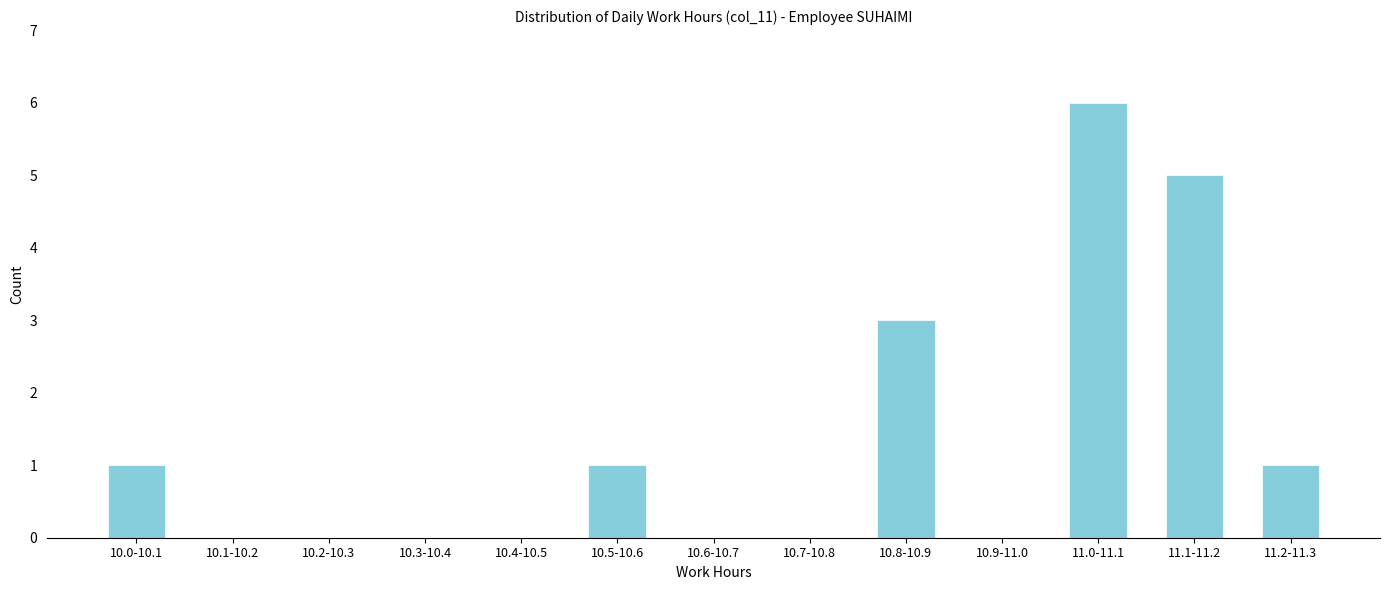

Reading left to right, extract all data points from this chart.

10.0-10.1=1	10.1-10.2=0	10.2-10.3=0	10.3-10.4=0	10.4-10.5=0	10.5-10.6=1	10.6-10.7=0	10.7-10.8=0	10.8-10.9=3	10.9-11.0=0	11.0-11.1=6	11.1-11.2=5	11.2-11.3=1